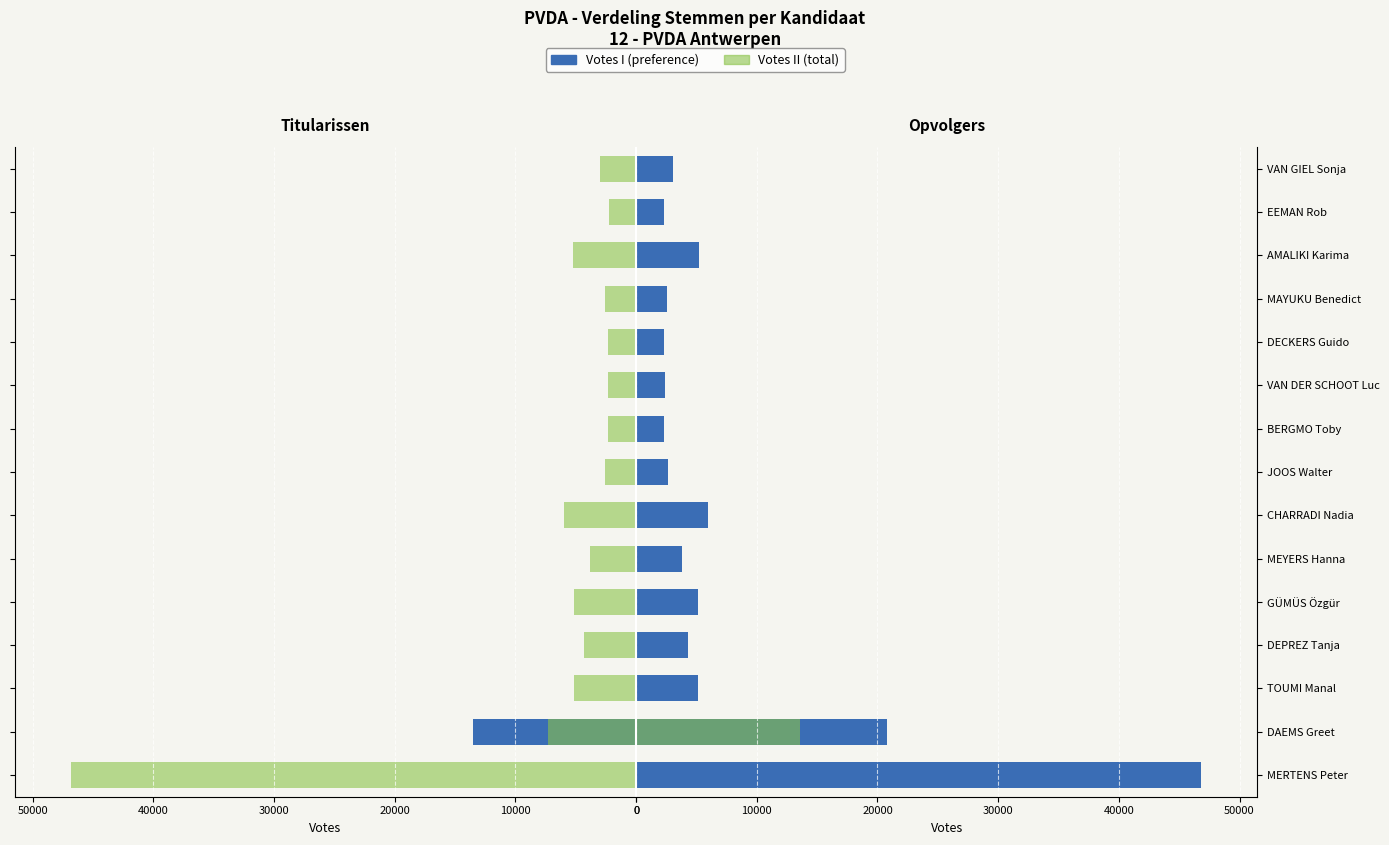

Which has a higher value, VAN DER SCHOOT Luc or GÜMÜS Özgür?

GÜMÜS Özgür